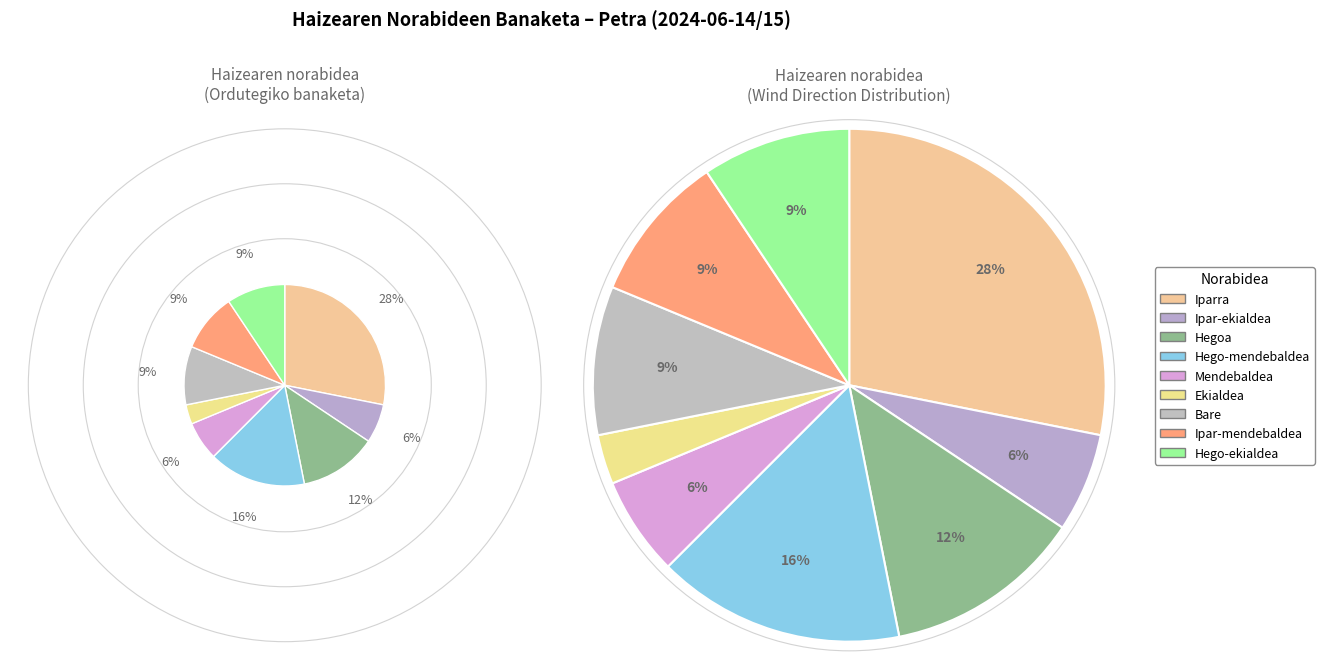

To the nearest percent, what is the average slice percentage?

11%